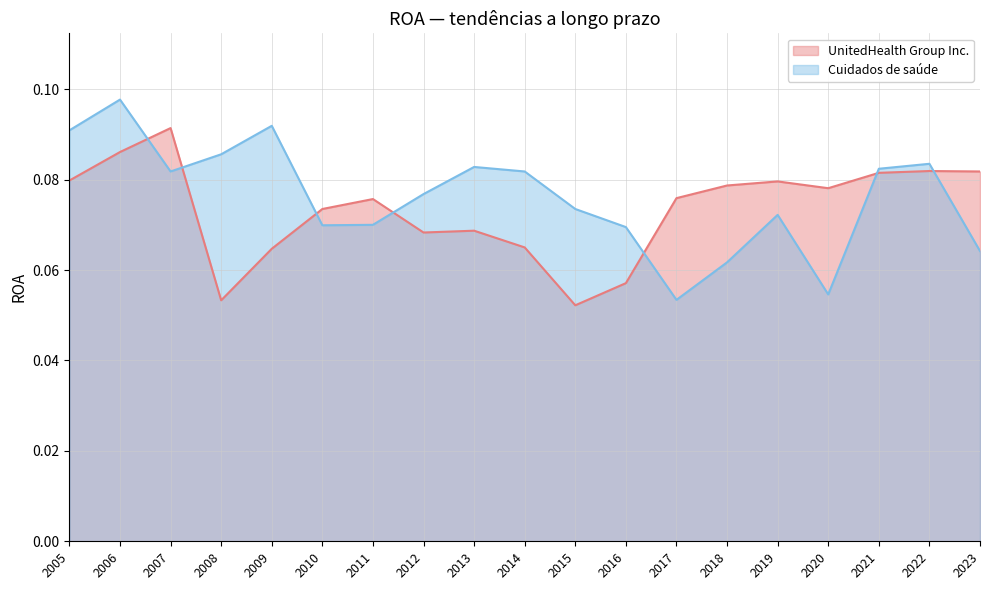

Count the number of data series in this chart.

2